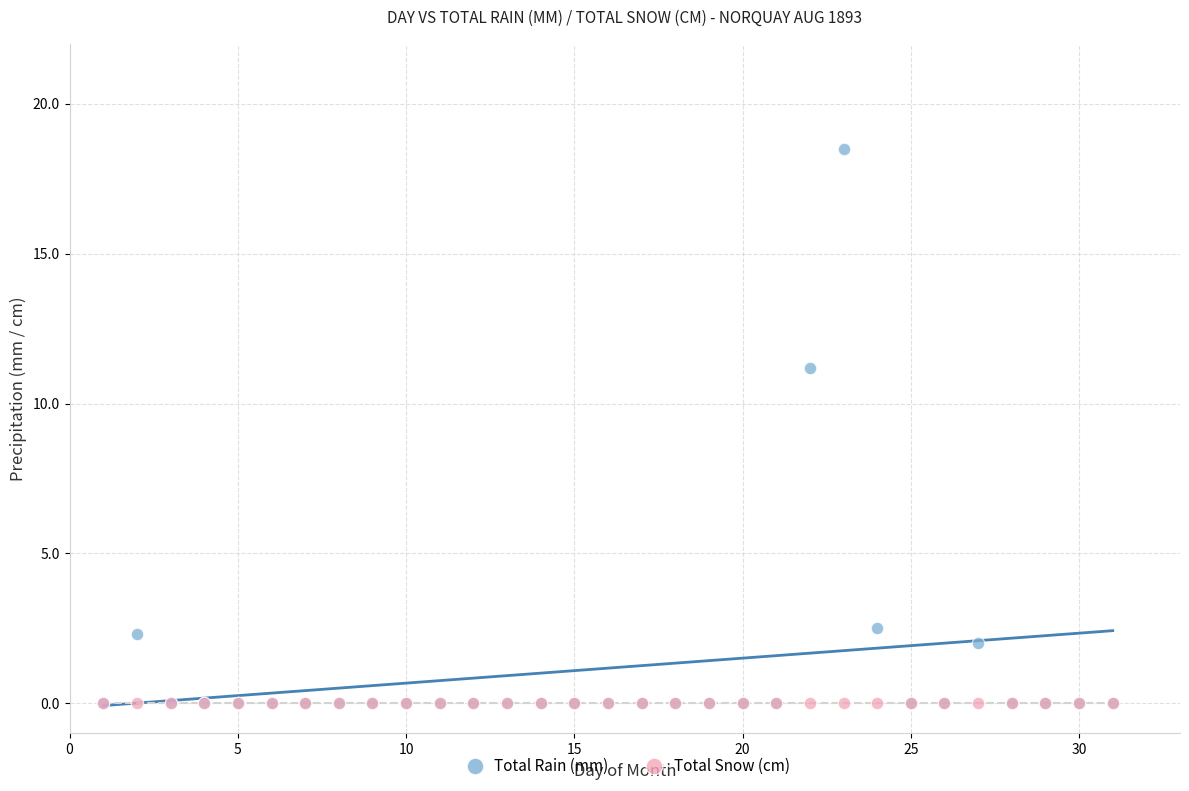

Across all series, what Y value is closest to 9?

11.2